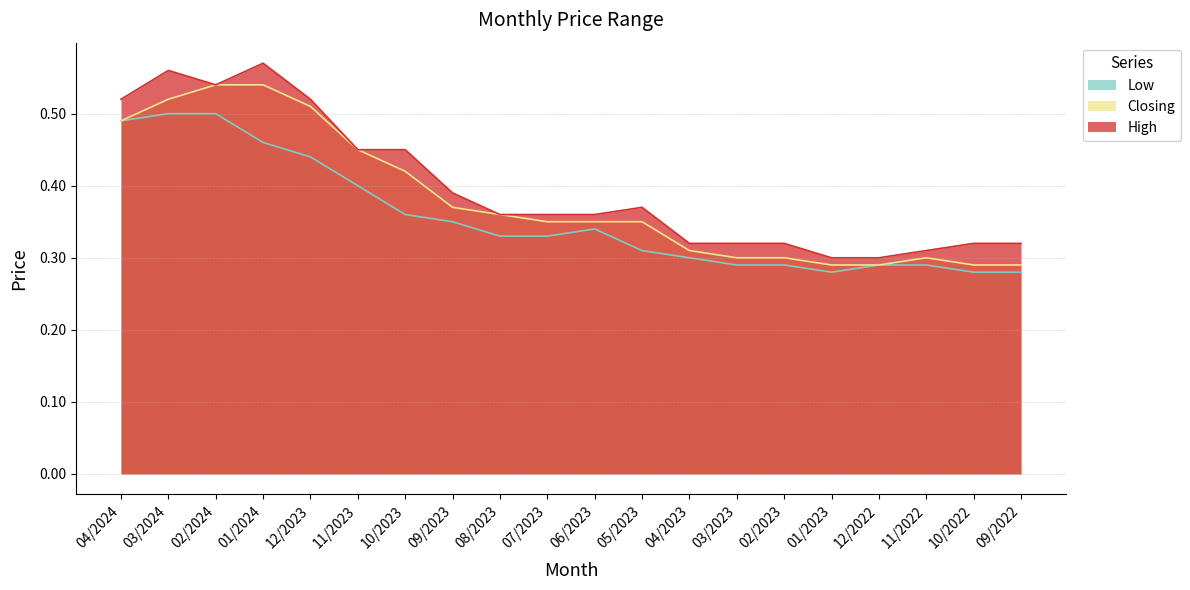

What is the value of the Closing point at the 15th from the left?

0.3